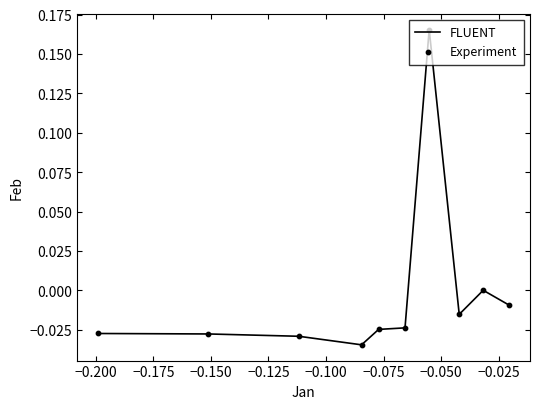

Is this an area chart (filled region under the line)?

No